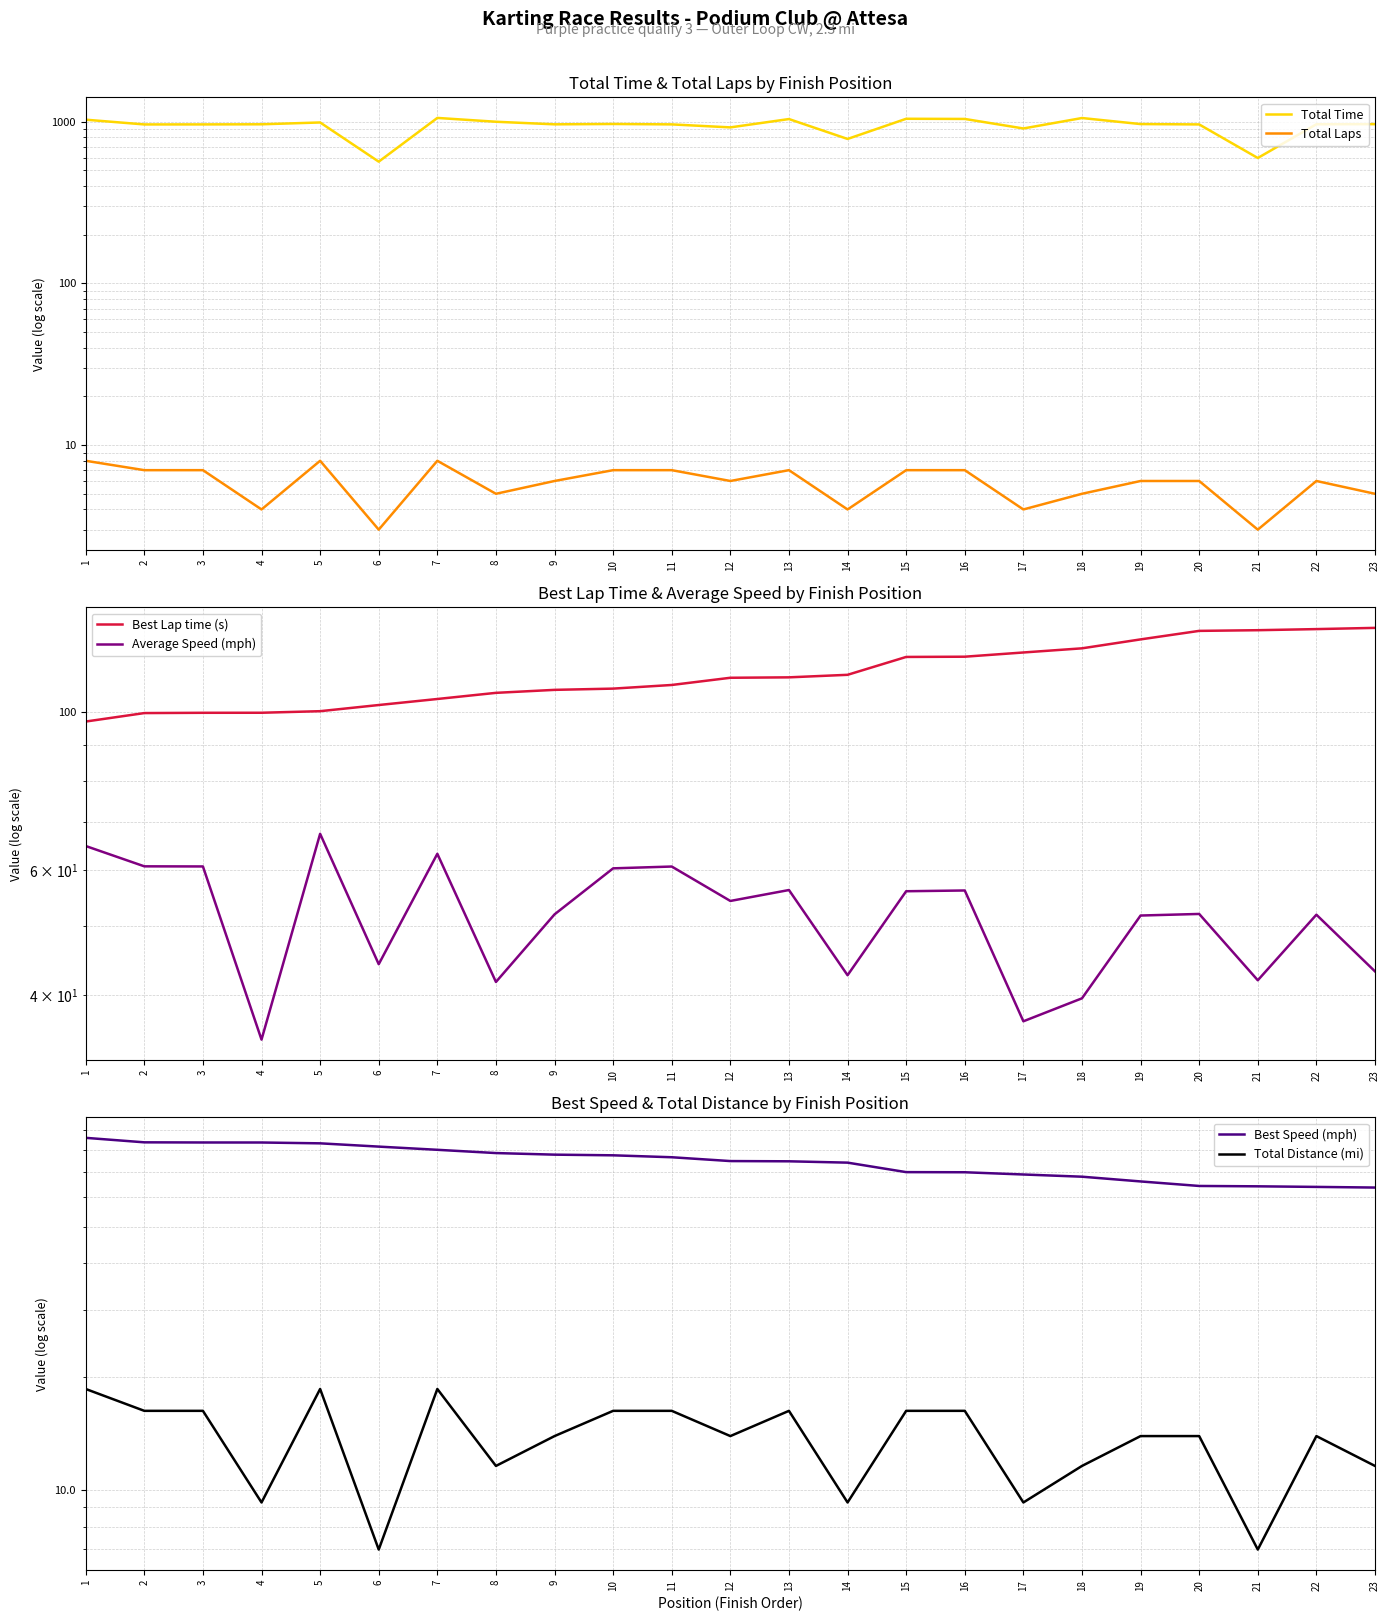

How many distinct data groups are displayed?

6